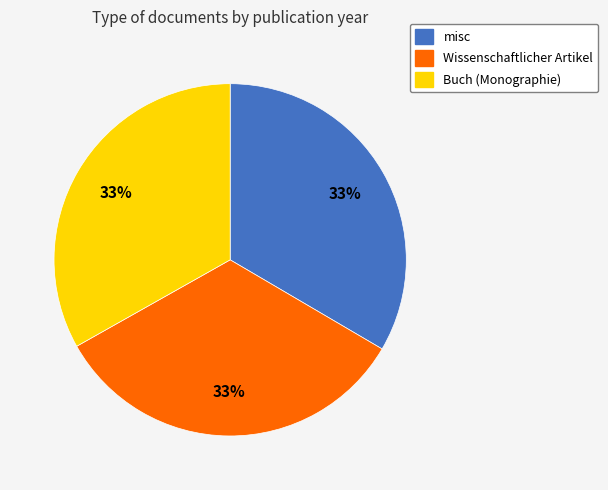

To the nearest percent, what is the combined percentage of Wissenschaftlicher Artikel and Buch (Monographie)?

67%